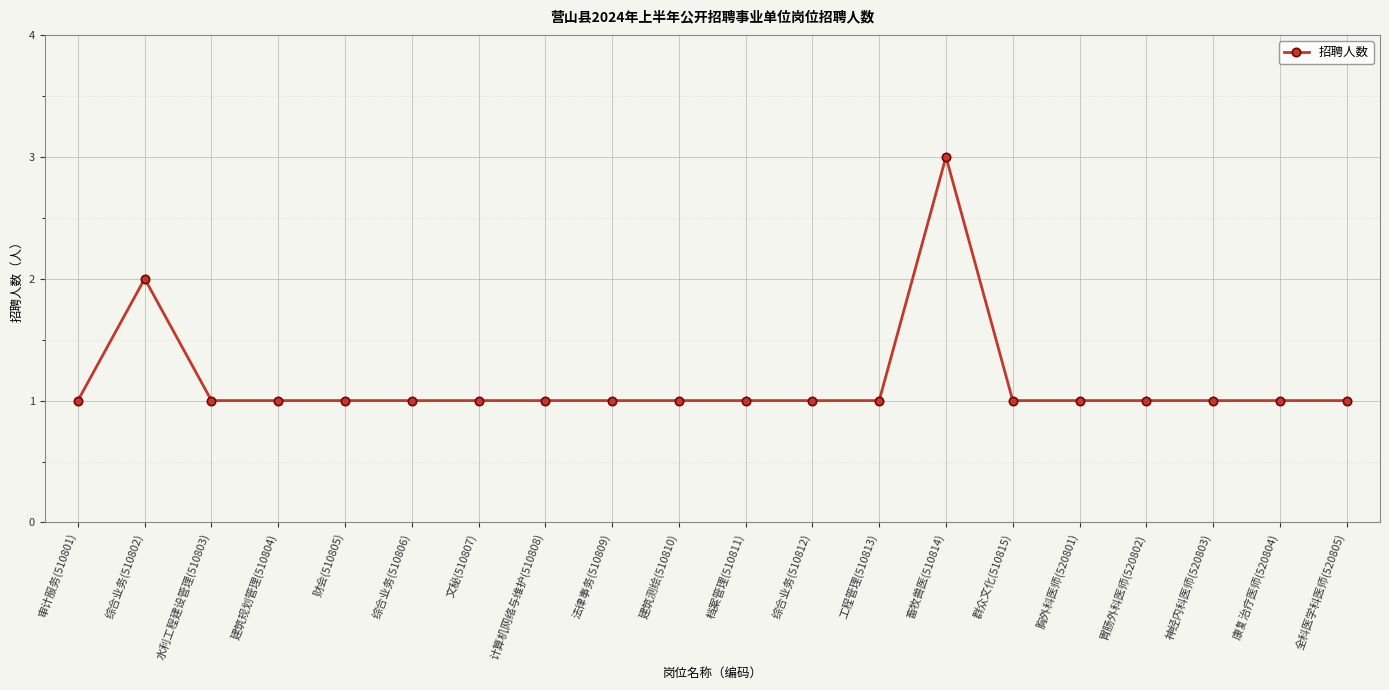

What is the maximum value shown in the chart?

3